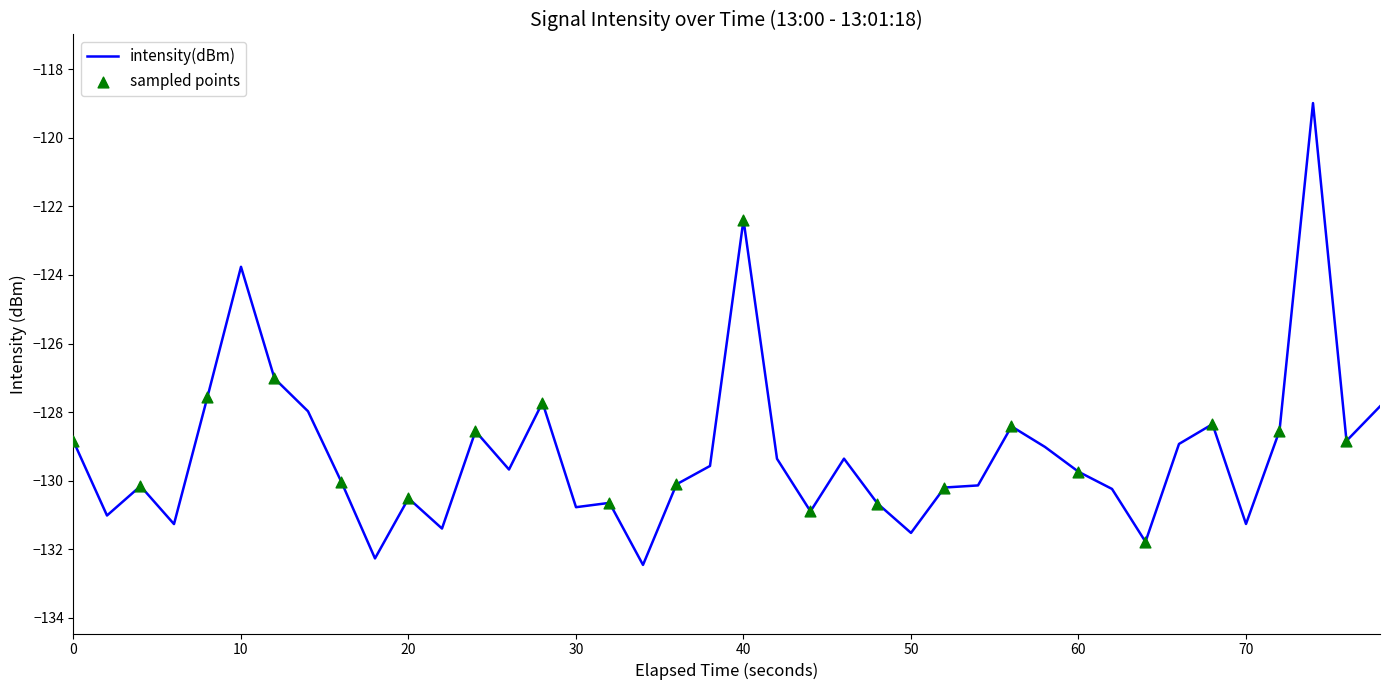

What is the greatest value displayed?

-119.0